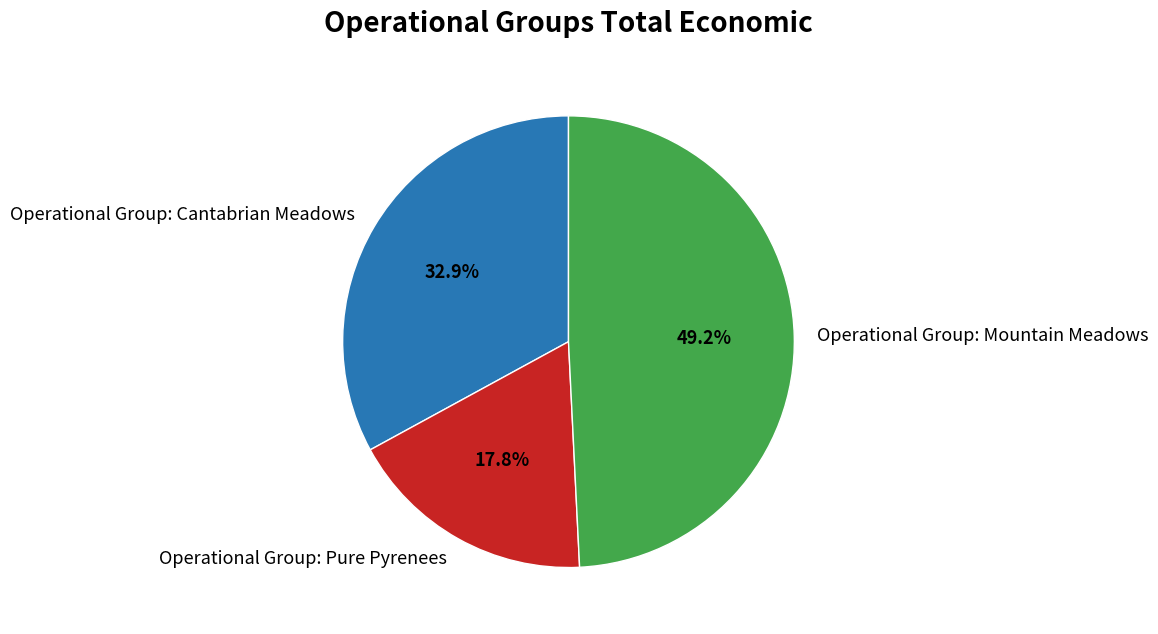

Is it true that Operational Group: Pure Pyrenees is 18% of the pie?

True